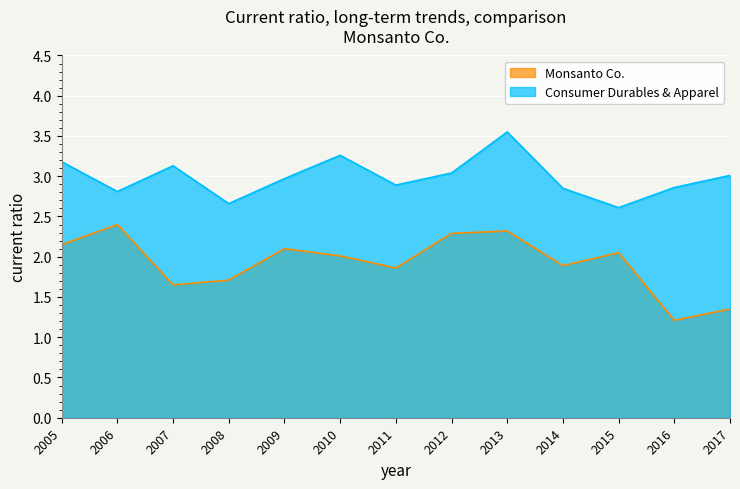

What is the spread (max minus min) of values at 2007?

1.5